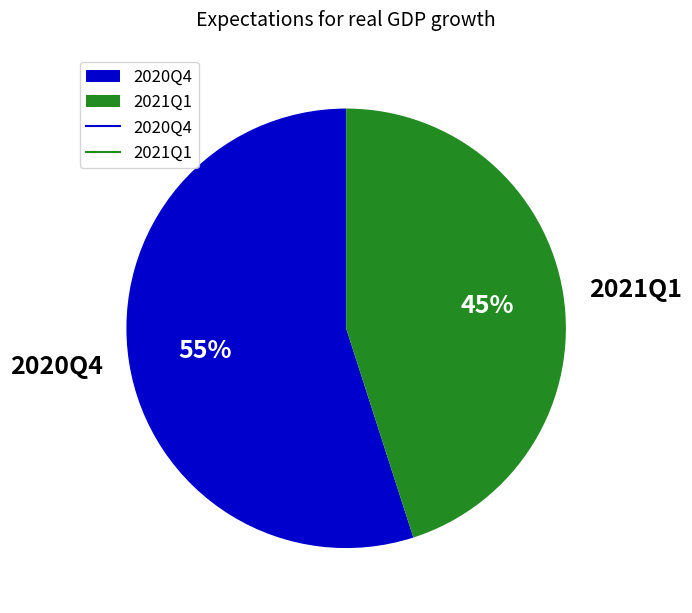

Which slice is the smallest?

2021Q1